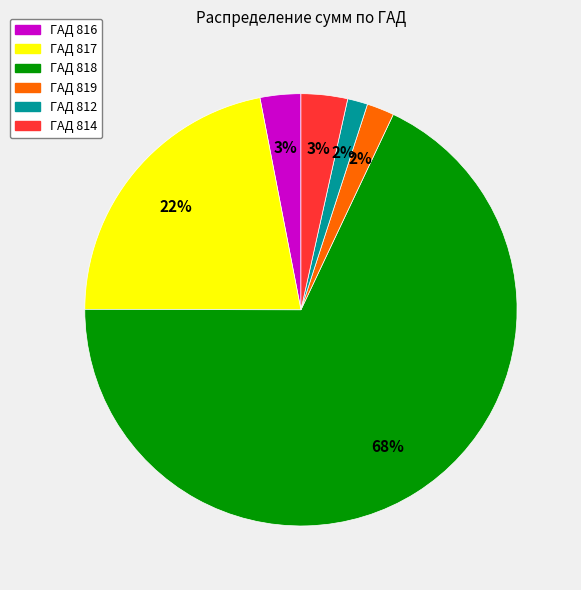

How many slices are in this pie chart?

6